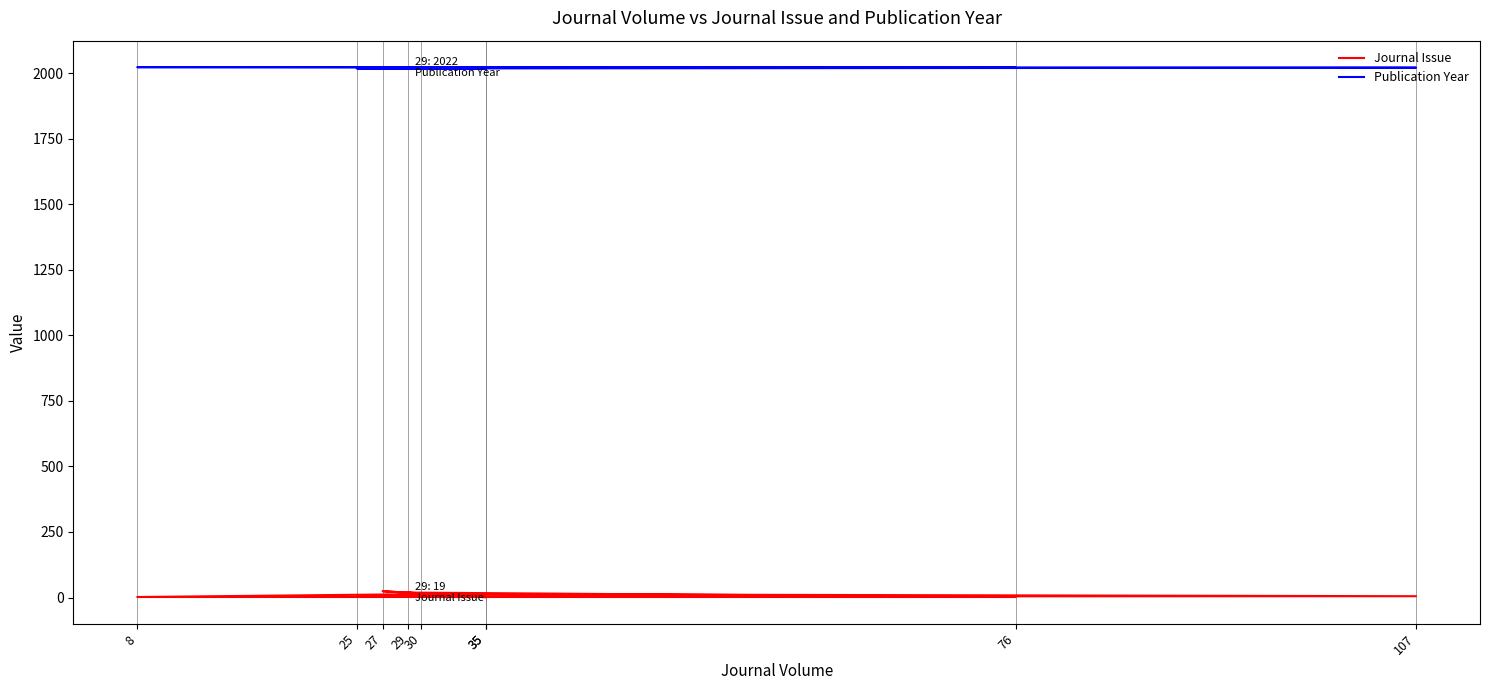

True or false: Journal Issue has a value of 7 at 30.

False